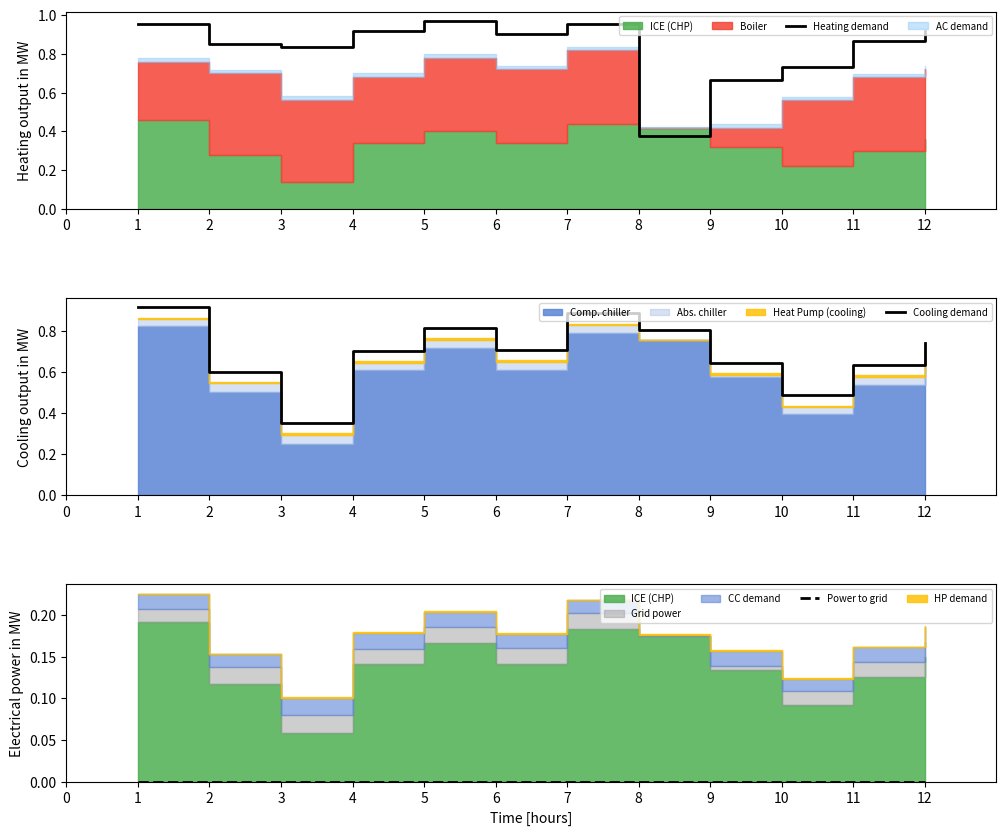

At which label is Heating demand closest to 0?

8